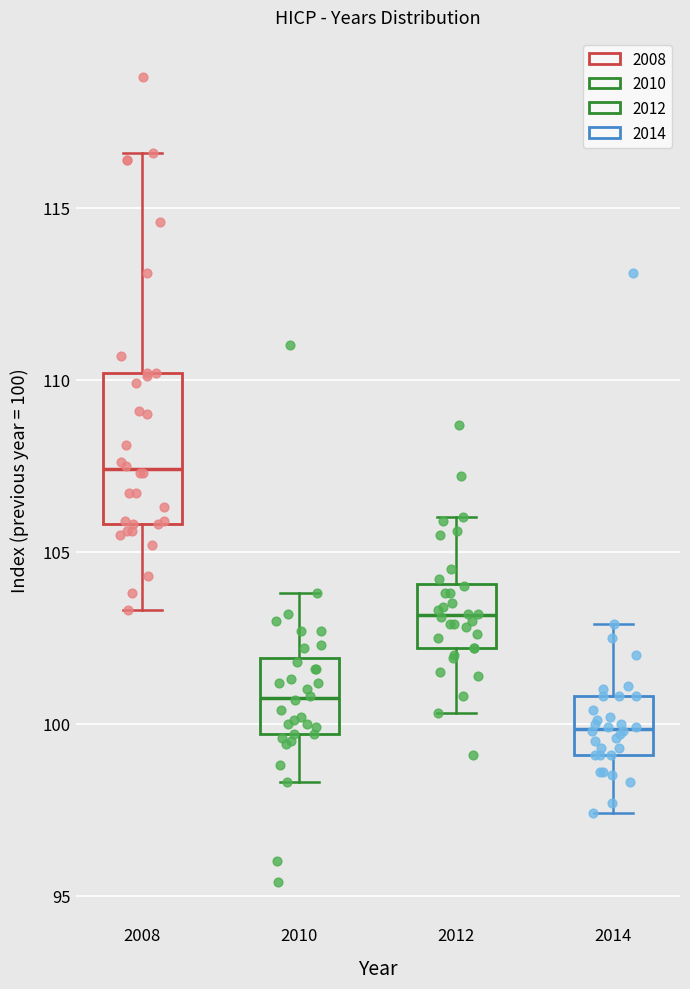

Reading left to right, read every box against the y-axis: the position of its median line, the range the box covers, and the ends of its whiskers. The values are not printed on the chart, so give them approximately, as read against the axis.

2008: median 107.5, box 106.0 to 110.0, whiskers 103.5 to 116.5
2010: median 101.0, box 99.5 to 102.0, whiskers 98.5 to 104.0
2012: median 103.0, box 102.0 to 104.0, whiskers 100.5 to 106.0
2014: median 100.0, box 99.0 to 101.0, whiskers 97.5 to 103.0